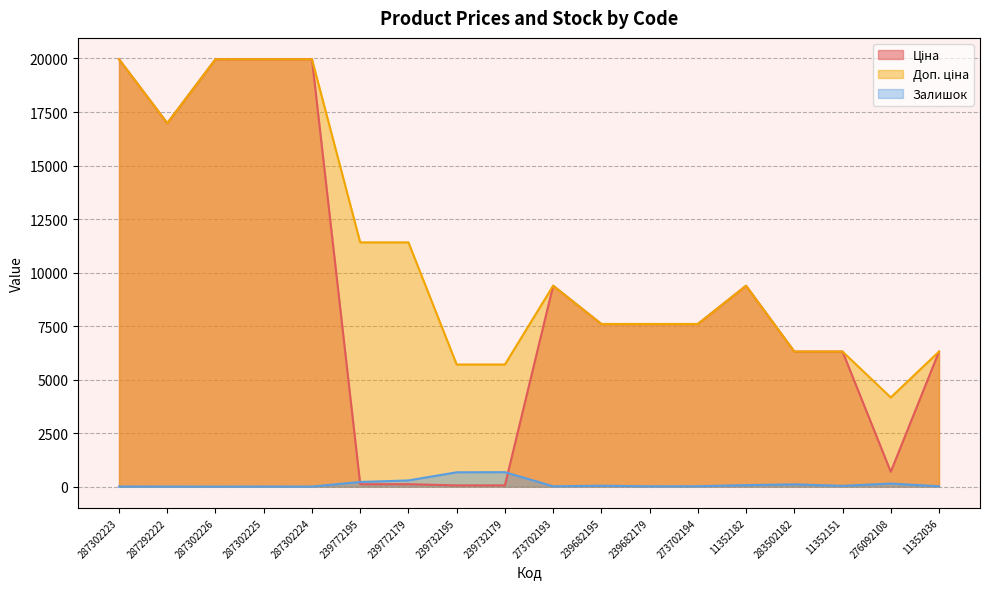

Rank the series at 276092108 from lowest to highest value.

Залишок, Ціна, Доп. ціна